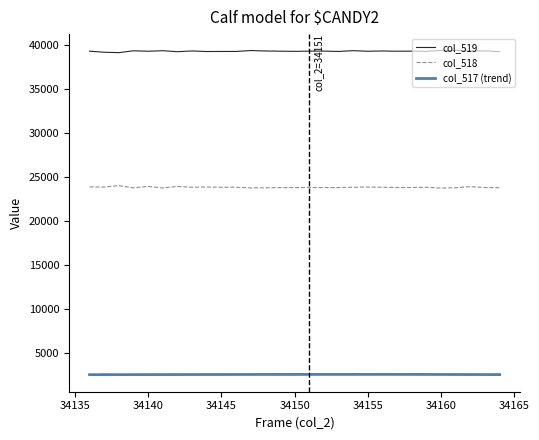

At which category does col_519 reach its first local valley?

34138